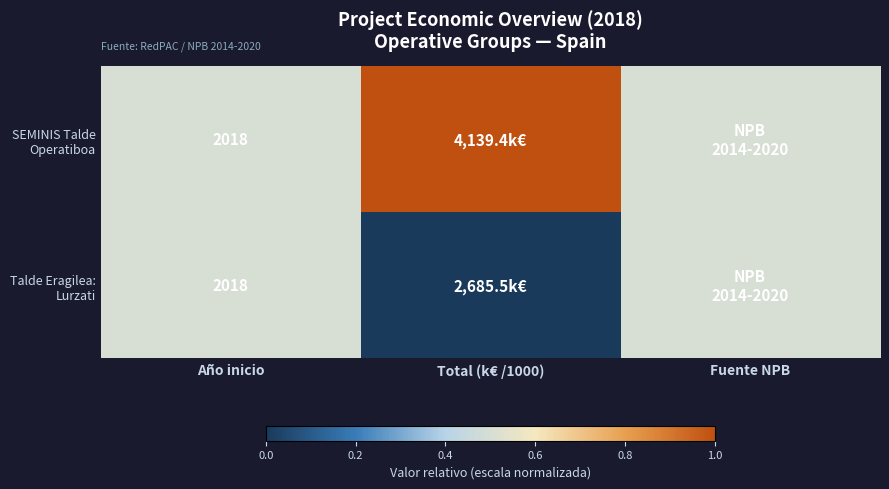

Rank the series at Fuente NPB from highest to lowest value.

SEMINIS Talde Operatiboa, Talde Eragilea: Lurzati